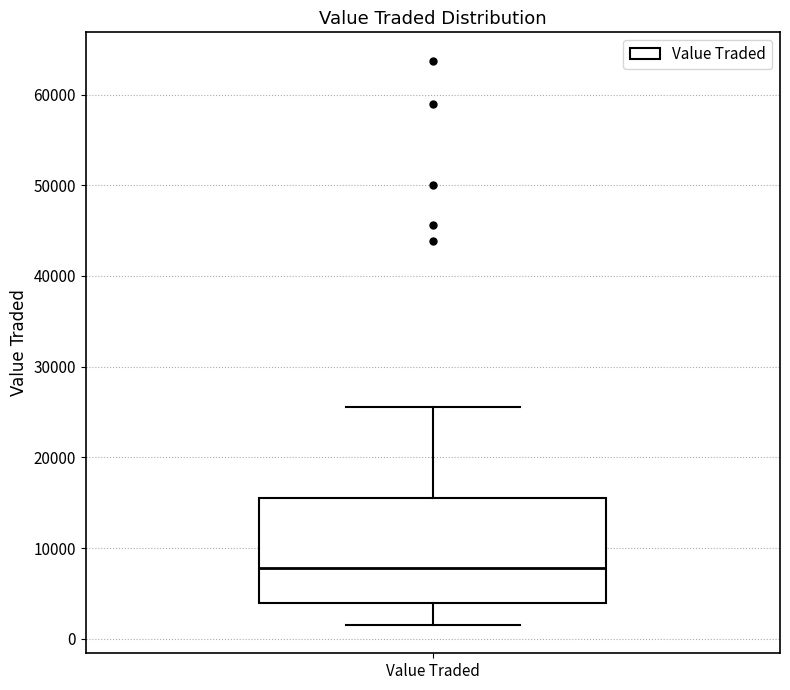

Where does the upper whisker of the box for Value Traded end on the y-axis? The values are not printed on the chart, so give them approximately, as read against the axis.

26000